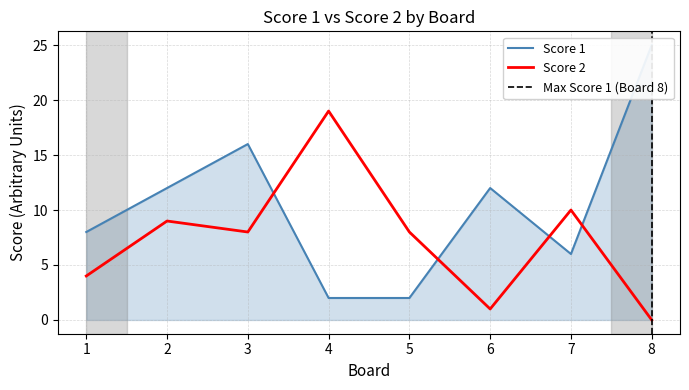

True or false: Score 1 has a value of 2 at 4.

True